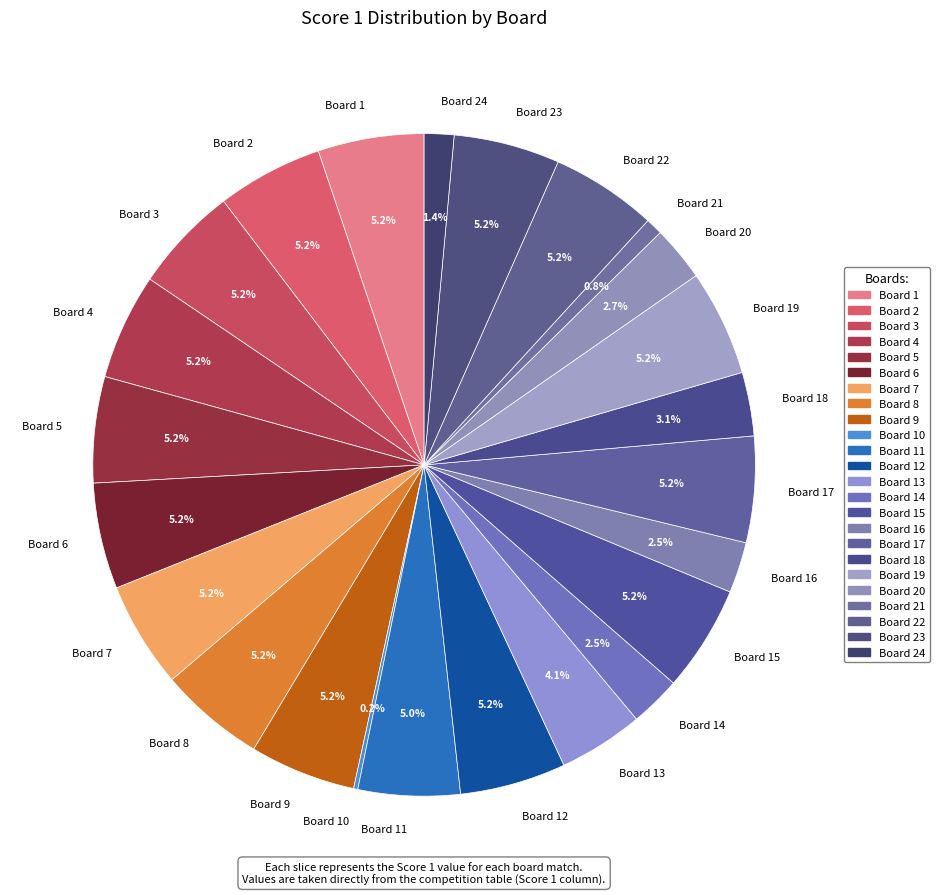

To the nearest percent, what portion does Board 11 represent?

5%